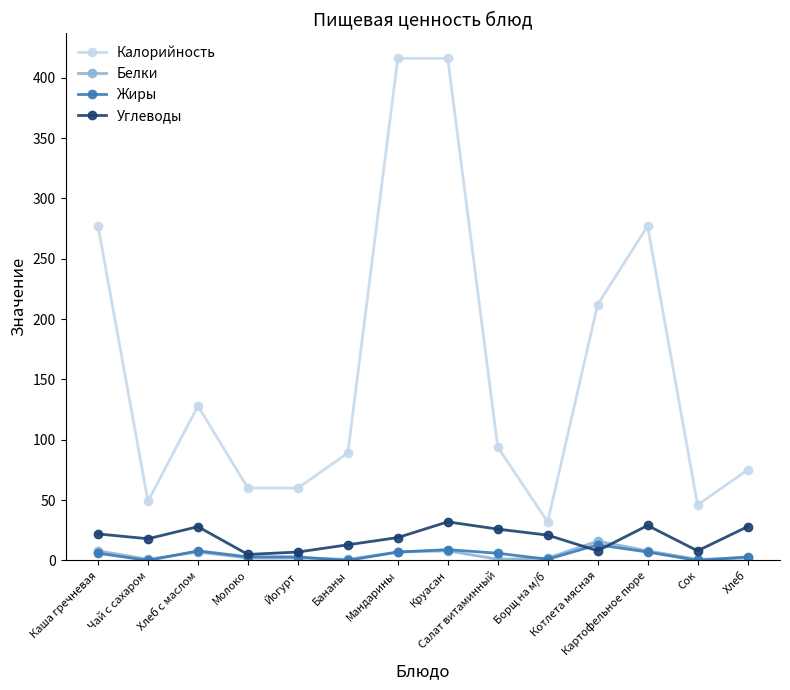

What is the label of the 14th point from the left?

Хлеб